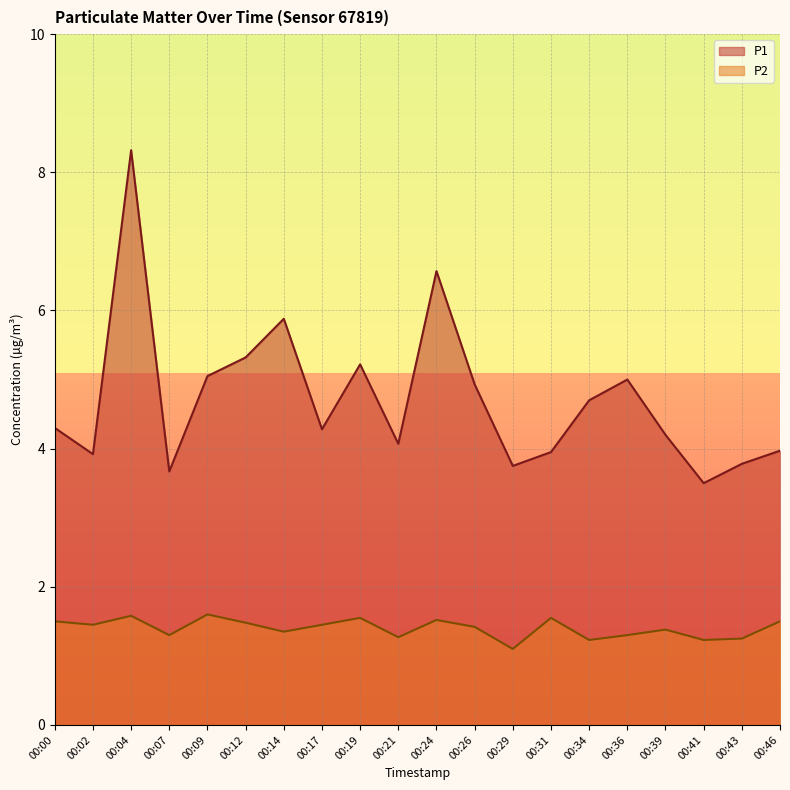

The P1 series shows 10.8 at 00:24. True or false?

False